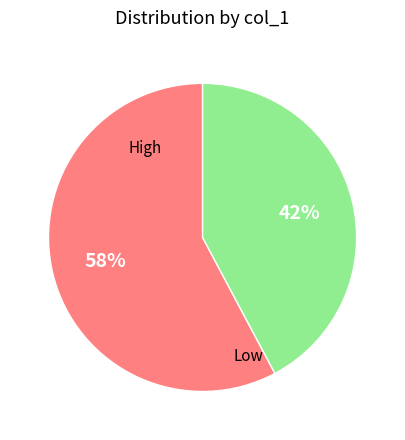

Does any single category account for the majority?

Yes